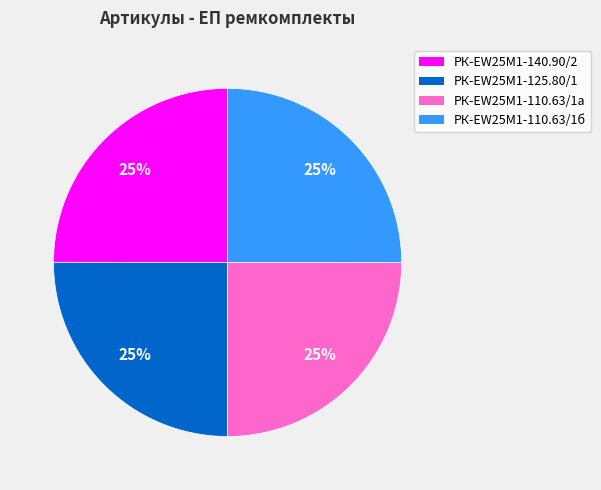

Is there a majority slice in this chart?

No